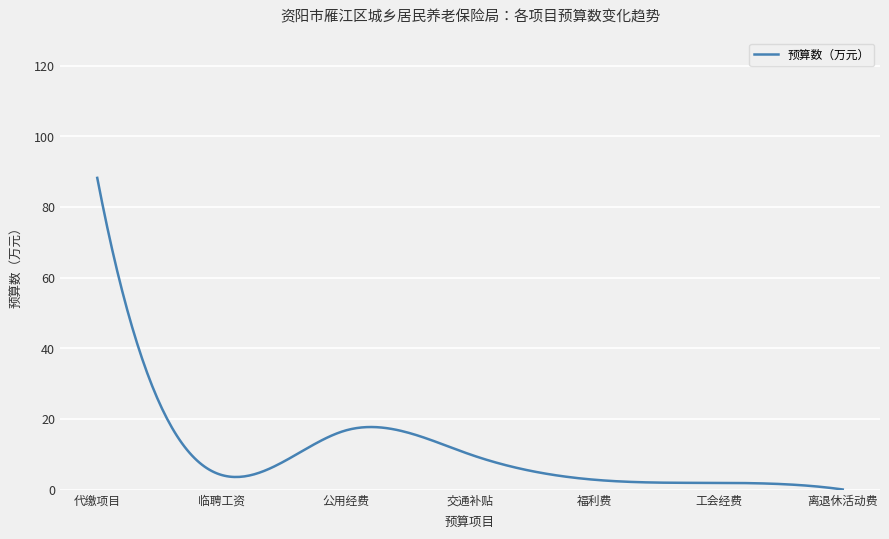

What is the difference between the maximum and minimum values?

88.2